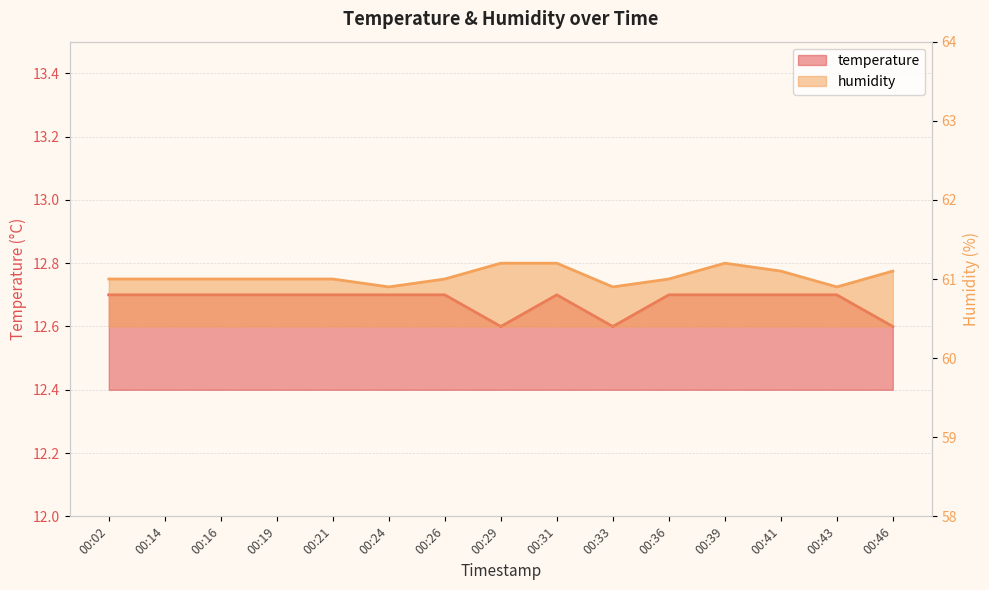

Does the chart have visible grid lines?

Yes